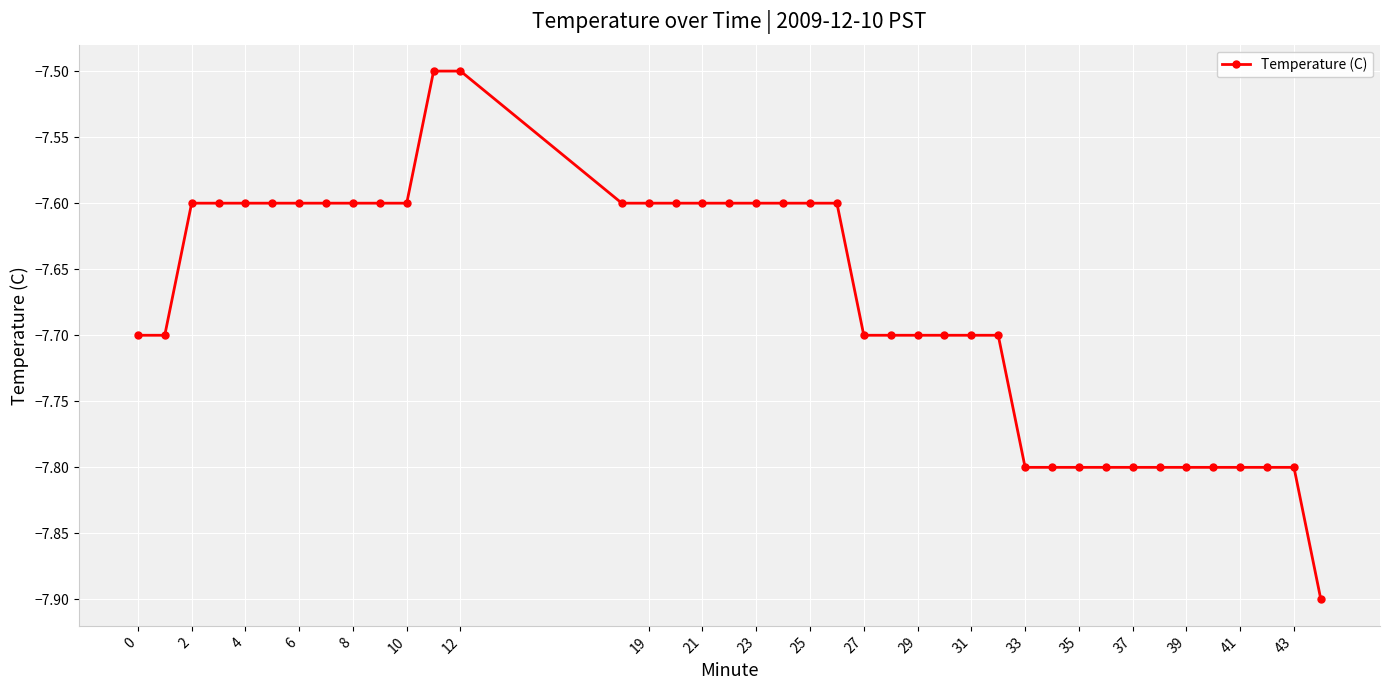

Reading left to right, list all the values displayed in this chart.

-7.7	-7.7	-7.6	-7.6	-7.6	-7.6	-7.6	-7.6	-7.6	-7.6	-7.6	-7.5	-7.5	-7.6	-7.6	-7.6	-7.6	-7.6	-7.6	-7.6	-7.6	-7.6	-7.7	-7.7	-7.7	-7.7	-7.7	-7.7	-7.8	-7.8	-7.8	-7.8	-7.8	-7.8	-7.8	-7.8	-7.8	-7.8	-7.8	-7.9